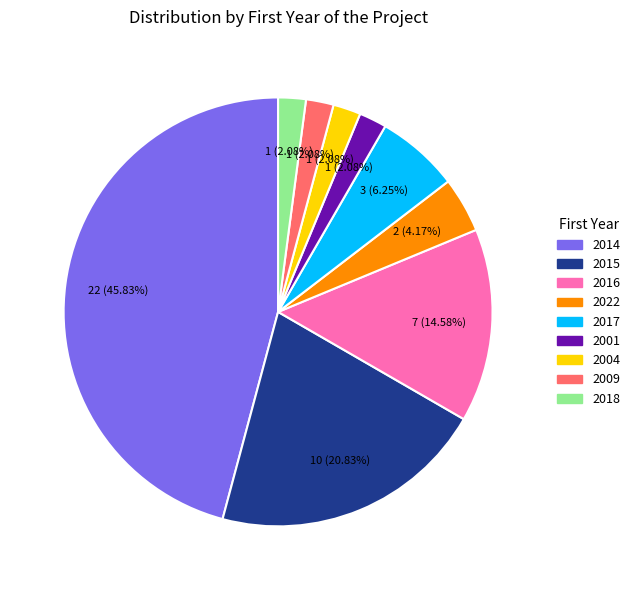

Is there any slice that represents more than half of the pie?

No